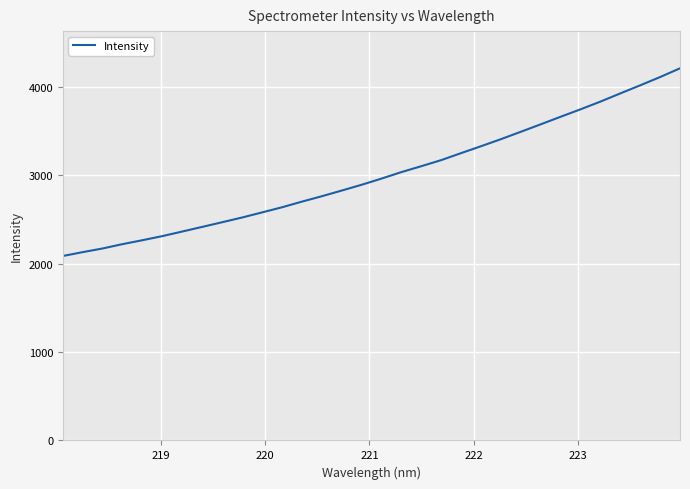

What is the maximum value shown in the chart?

4209.4